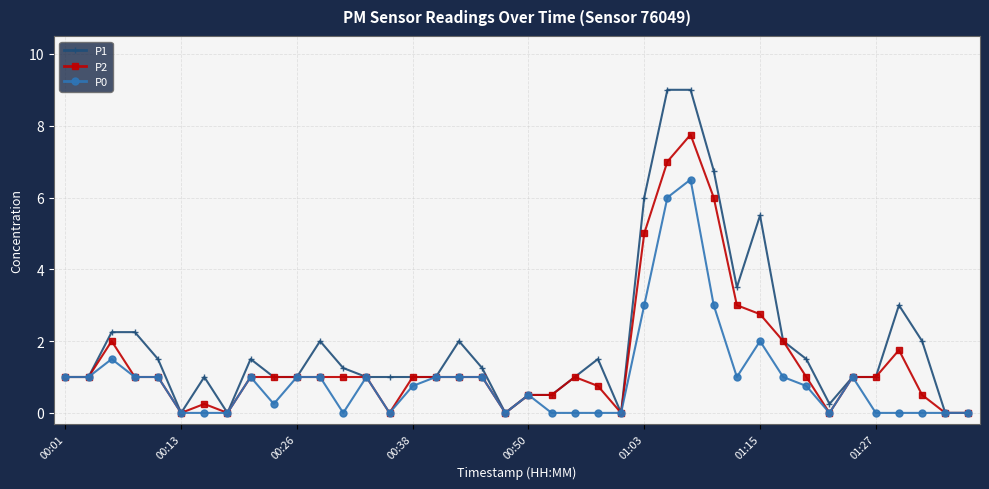

Rank the series by their maximum value, from lowest to highest.

P0, P2, P1